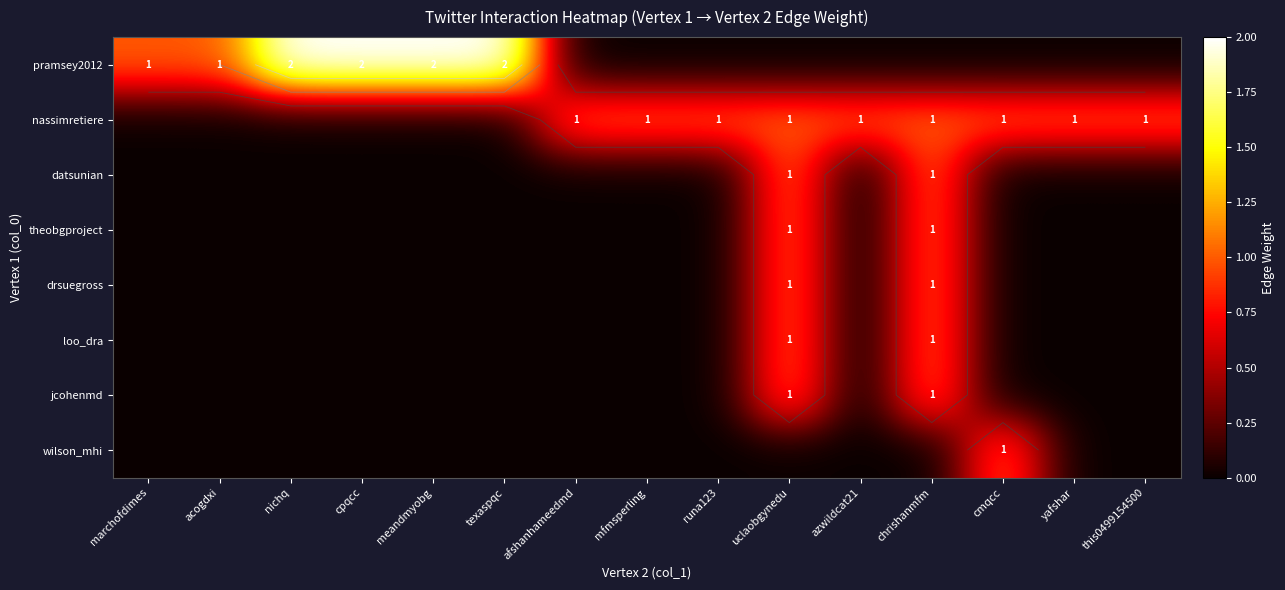

What is the greatest value displayed?

2